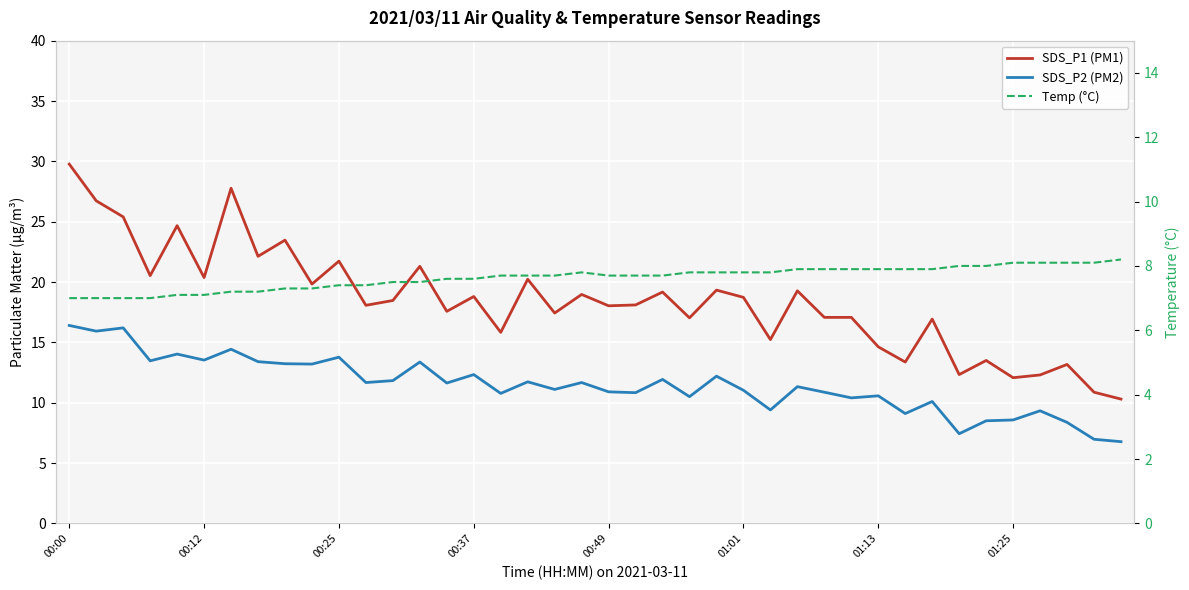

What are all the series names shown in the legend?

SDS_P1 (PM1), SDS_P2 (PM2), Temp (°C)